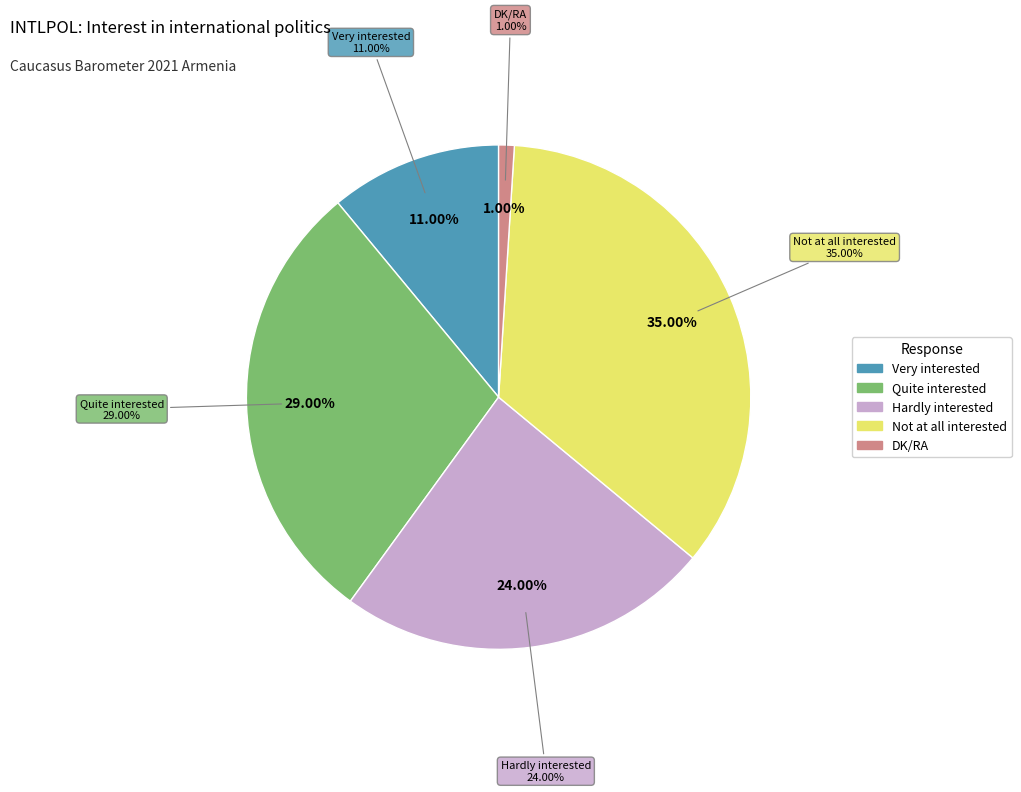

What percentage is NOT represented by DK/RA?

99.0%